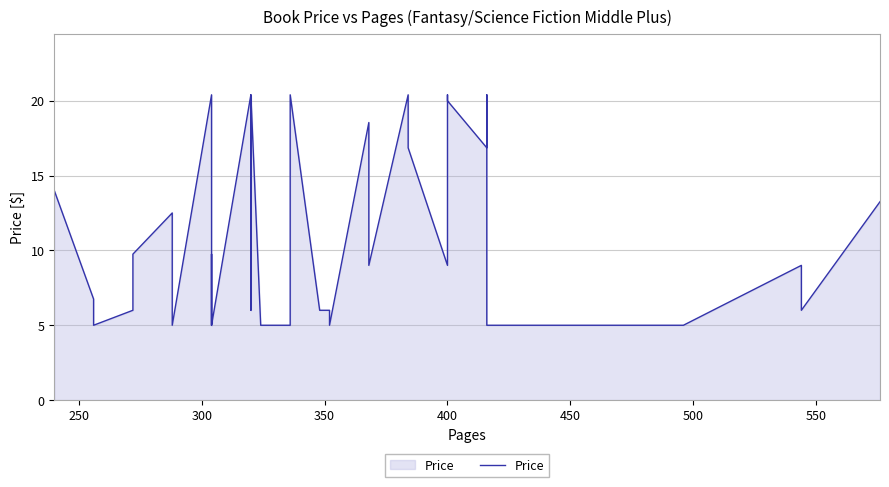

What is the minimum value shown in the chart?

5.0